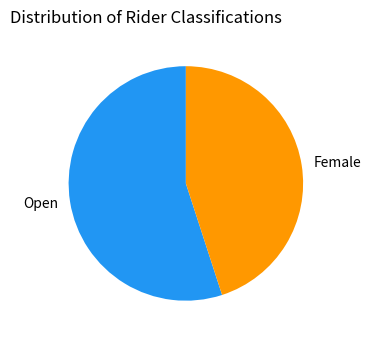

Rank the categories by value from highest to lowest.

Open, Female